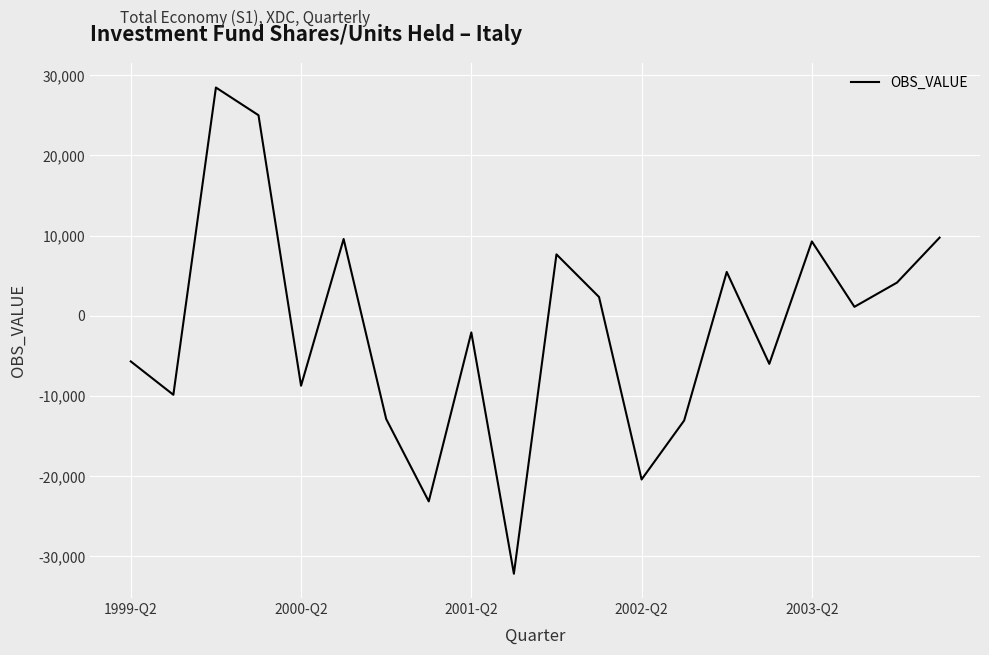

True or false: the data has more than 1 interior local peaks.

True